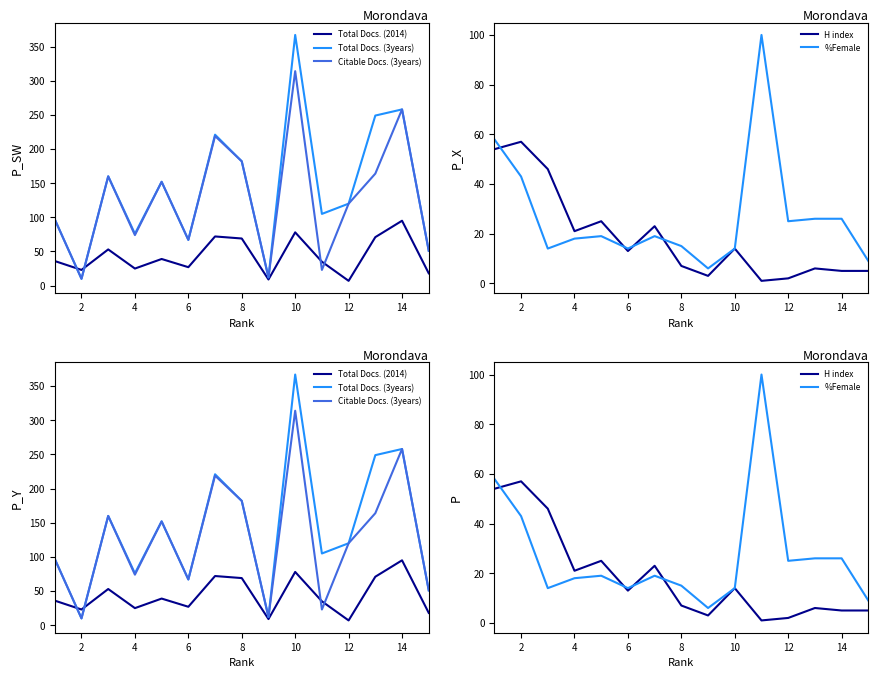

Reading right to left, extract all data points from this chart.

Total Docs. (2014): 18	95	71	7	35	78	9	69	72	27	39	25	53	23	36
Total Docs. (3years): 51	258	249	120	105	367	12	182	221	67	152	76	160	10	97
Citable Docs. (3years): 51	258	164	120	23	314	12	182	219	67	152	74	160	10	97
H index: 5	5	6	2	1	14	3	7	23	13	25	21	46	57	54
%Female: 9	26	26	25	100	14	6	15	19	14	19	18	14	43	58